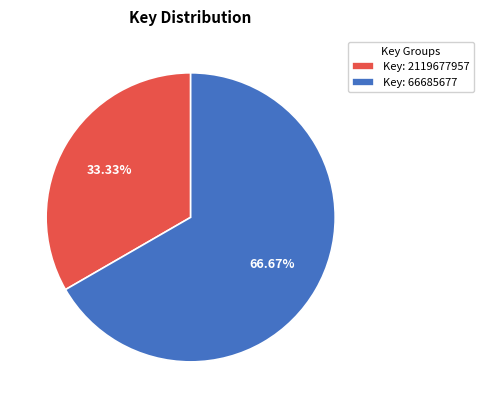

Does Key: 2119677957 represent more than half of the total?

No